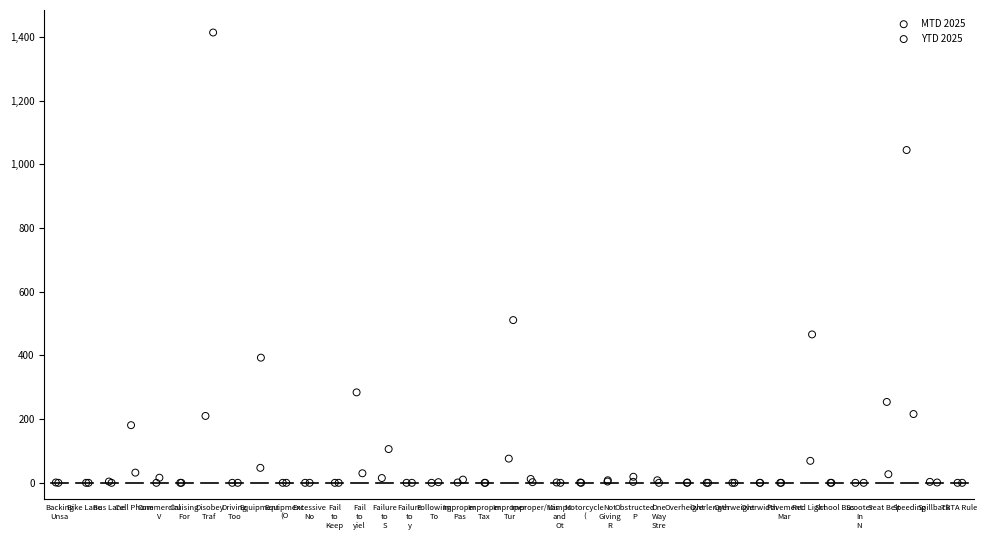

Which series has the largest Y range (max minus min)?

YTD 2025